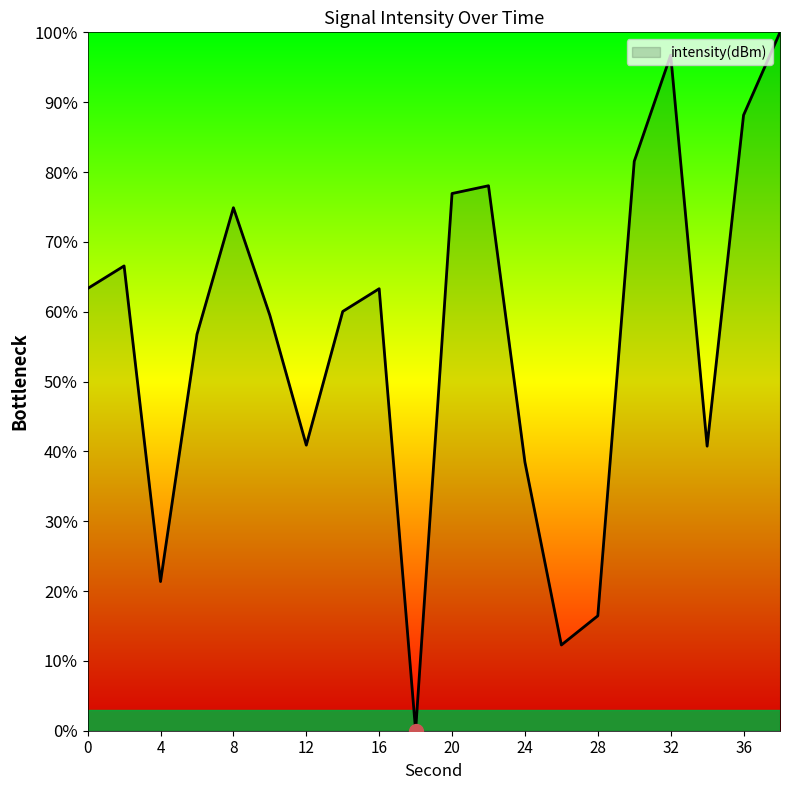

What is the difference between the maximum and minimum values?

100.0